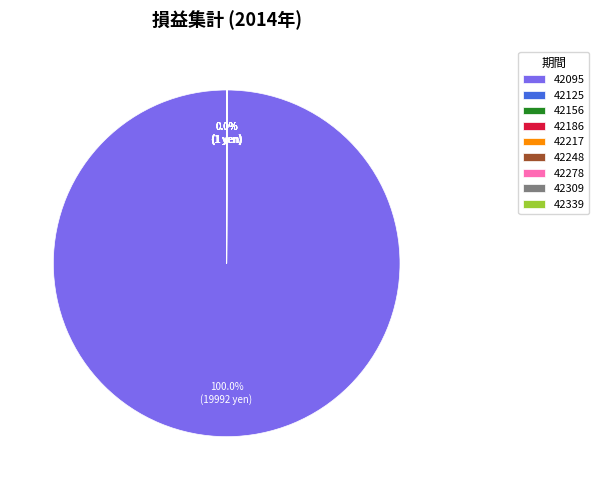

Which slice represents more than half of the pie?

42095